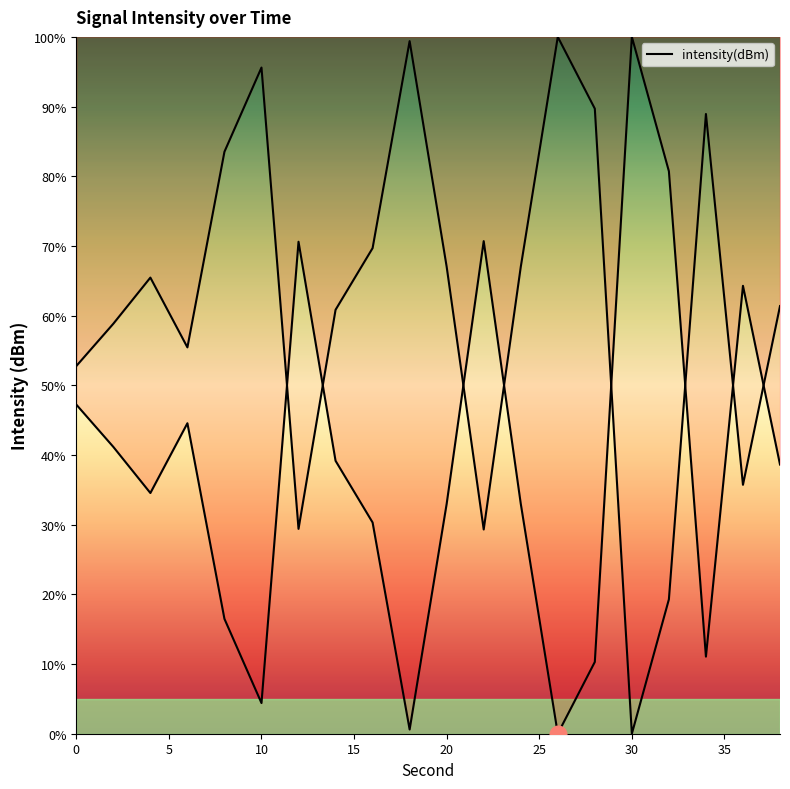

Reading right to left, extract all data points from this chart.

38.6	64.3	11.1	80.7	100.0	10.3	0.0	33.0	70.7	33.0	0.6	30.3	39.2	70.6	4.4	16.5	44.6	34.5	41.2	47.2